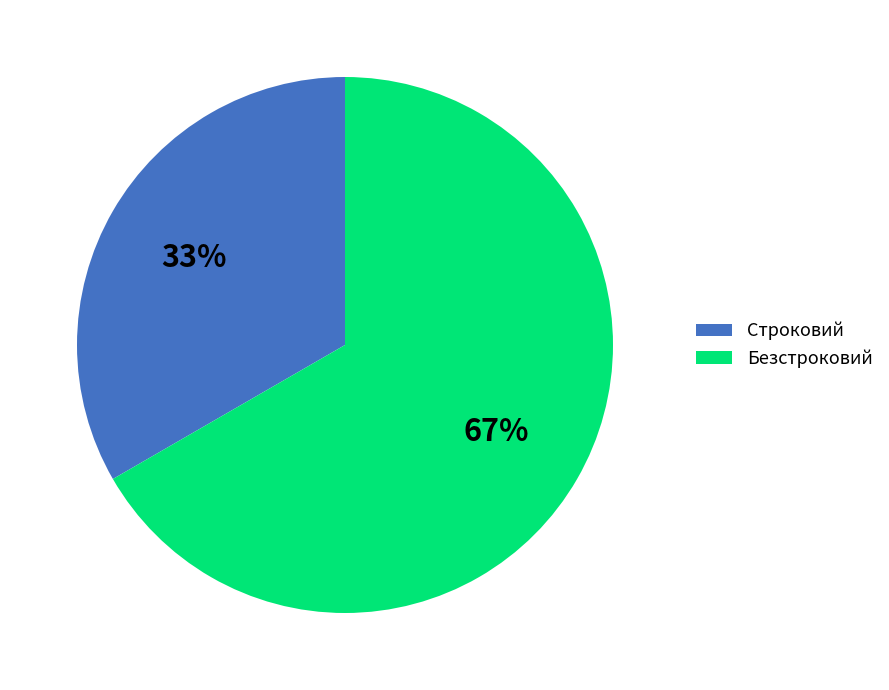

True or false: Строковий accounts for 33% of the total.

True